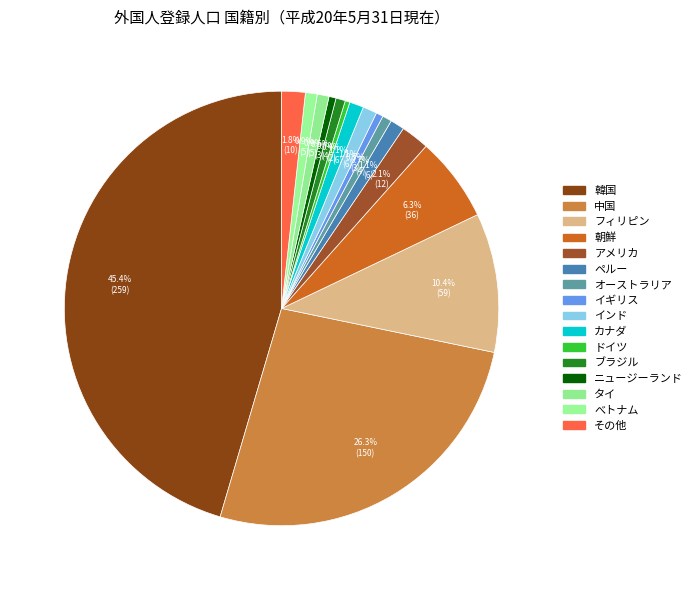

To the nearest percent, what portion does 中国 represent?

26%